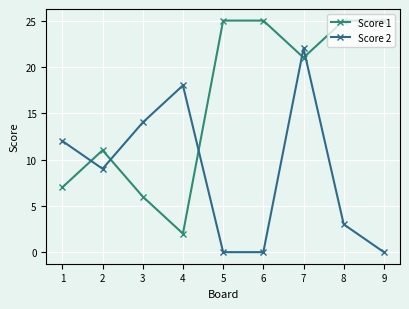

Reading right to left, list all the values displayed in this chart.

Score 1: 25	25	21	25	25	2	6	11	7
Score 2: 0	3	22	0	0	18	14	9	12